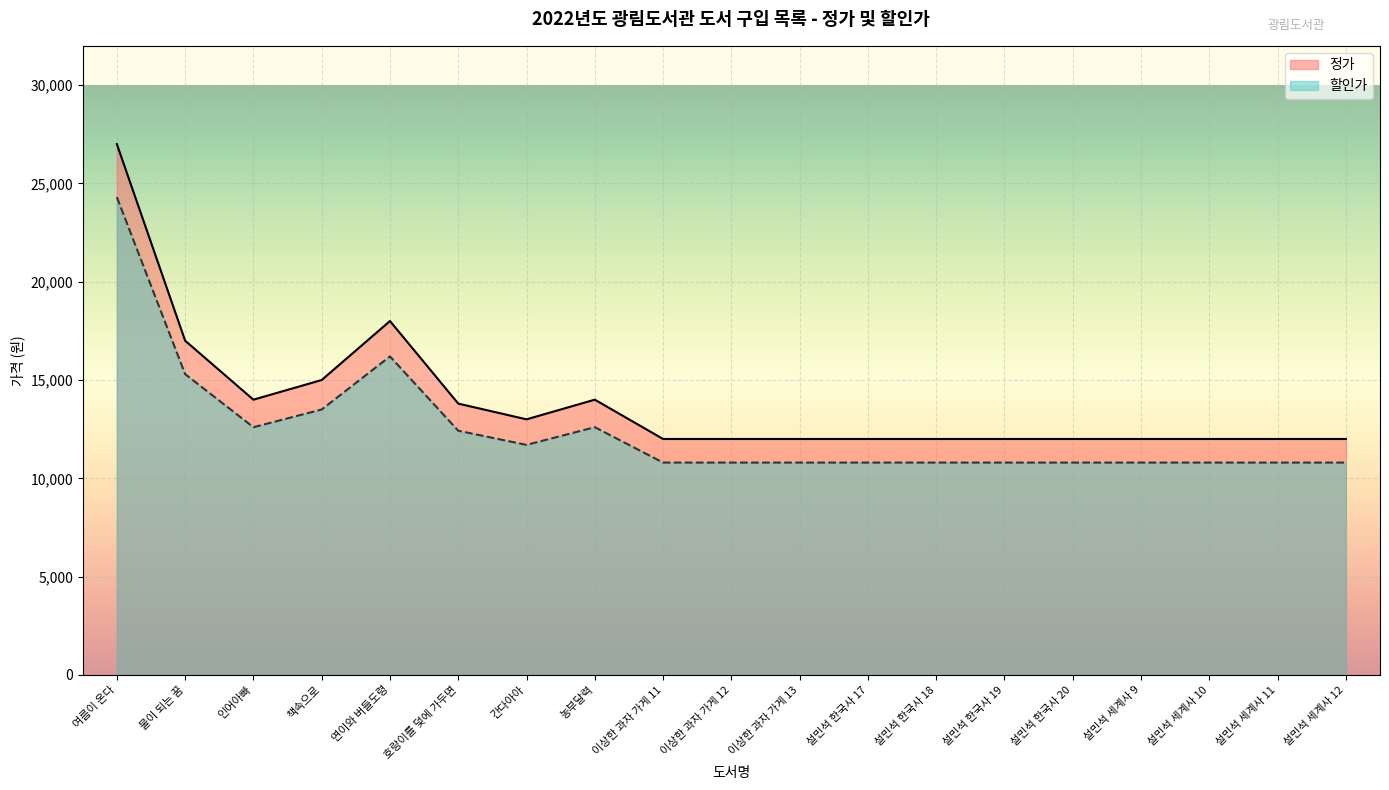

At which category is the sum across all series the highest?

여름이 온다